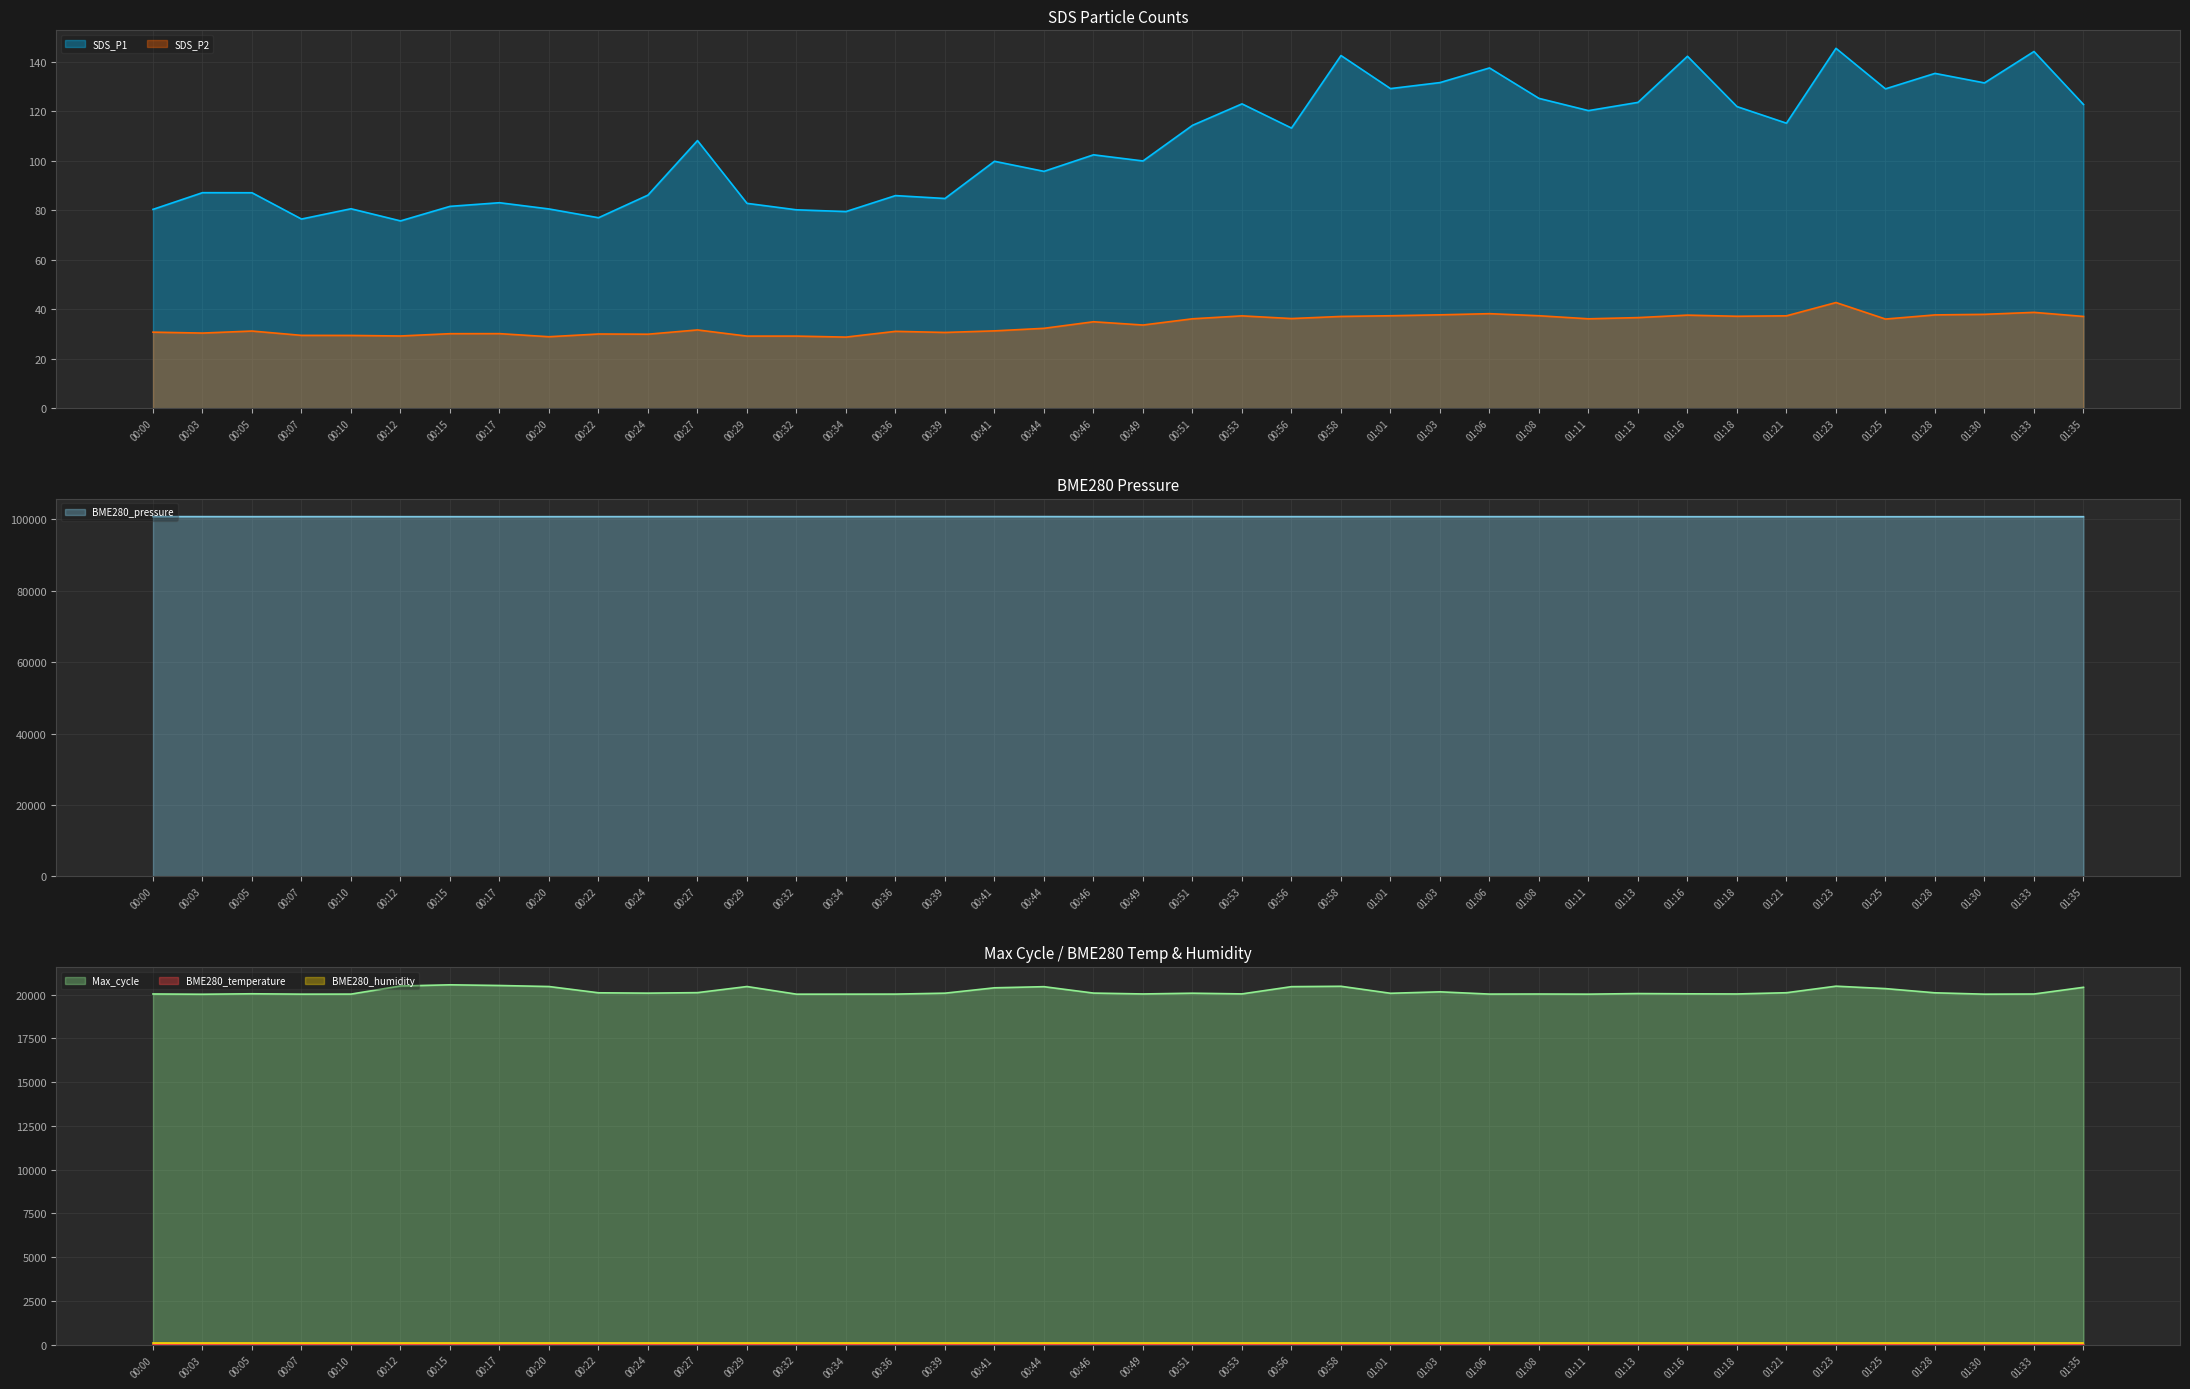

What is the lowest value of the SDS_P1 series?

75.7